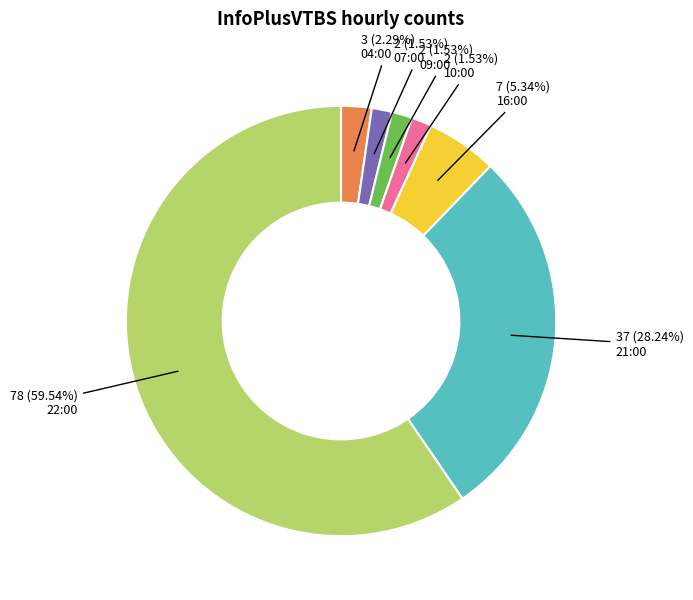

Is there a majority slice in this chart?

Yes